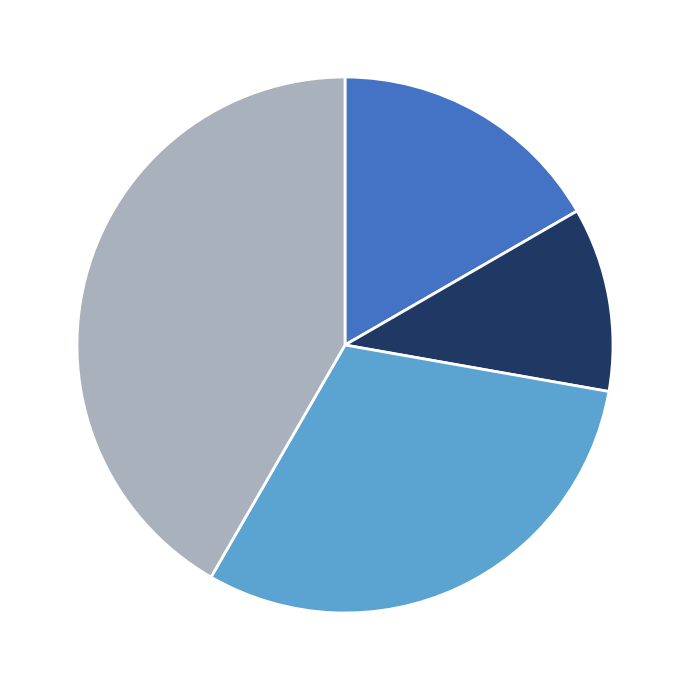

Is there any slice that represents more than half of the pie?

No